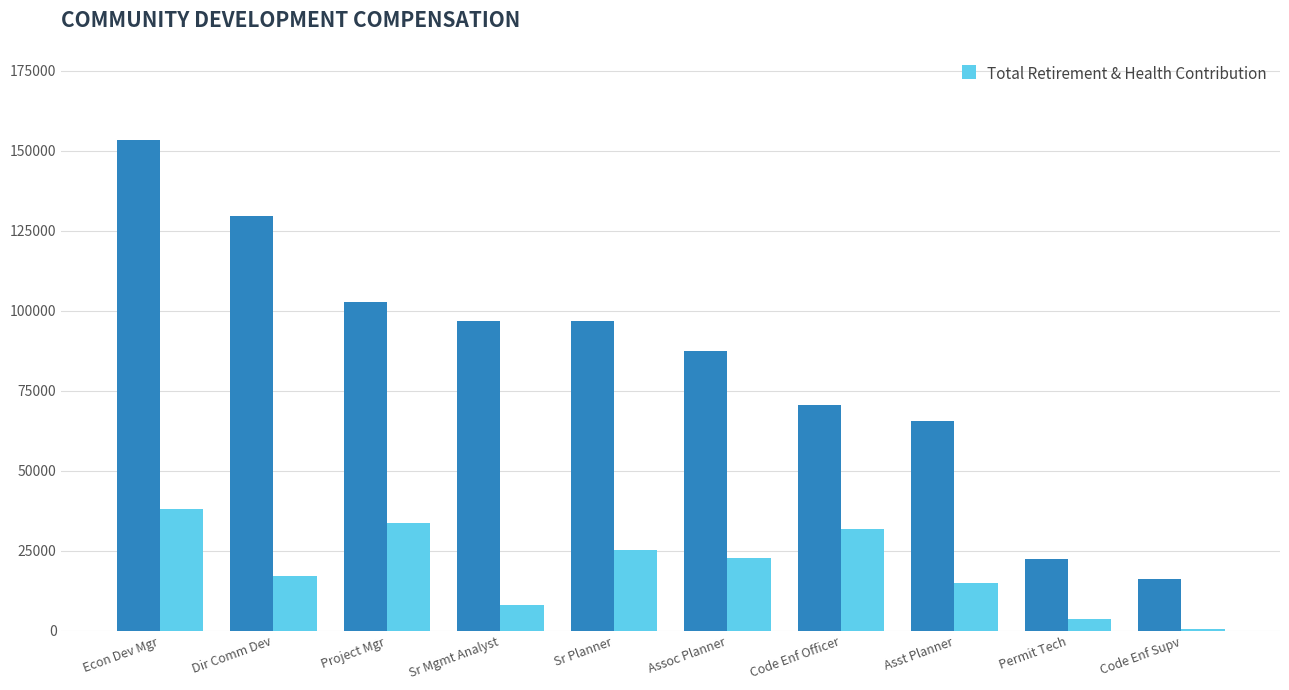

At which category is the sum across all series the highest?

Econ Dev Mgr